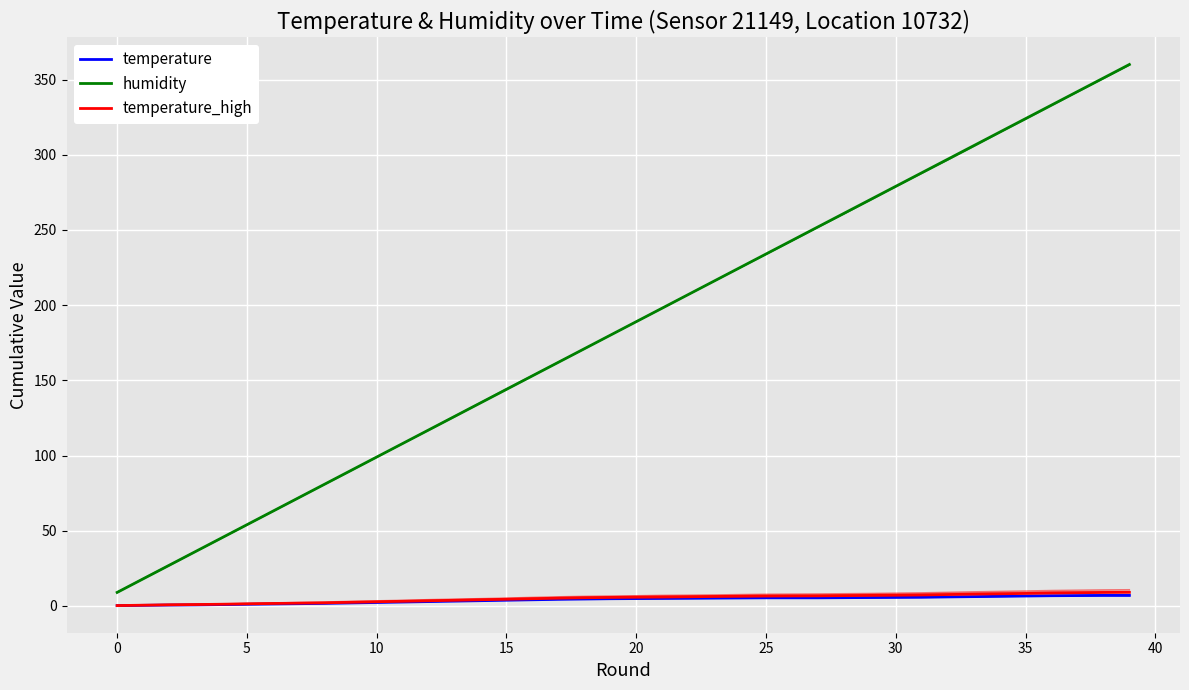

What value does the humidity series have at 24?

224.9